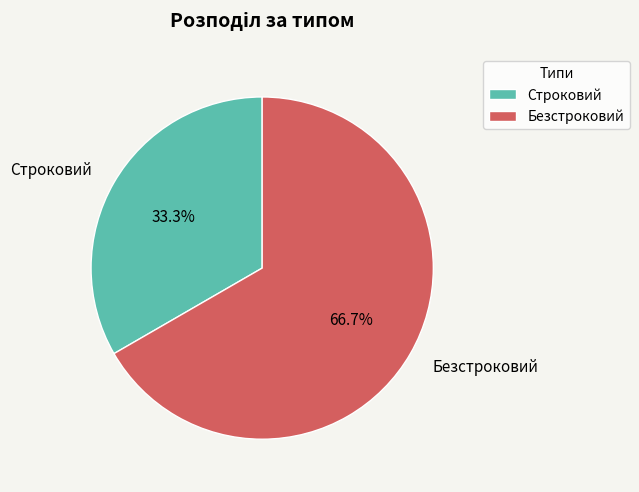

Between Безстроковий and Строковий, which is larger?

Безстроковий